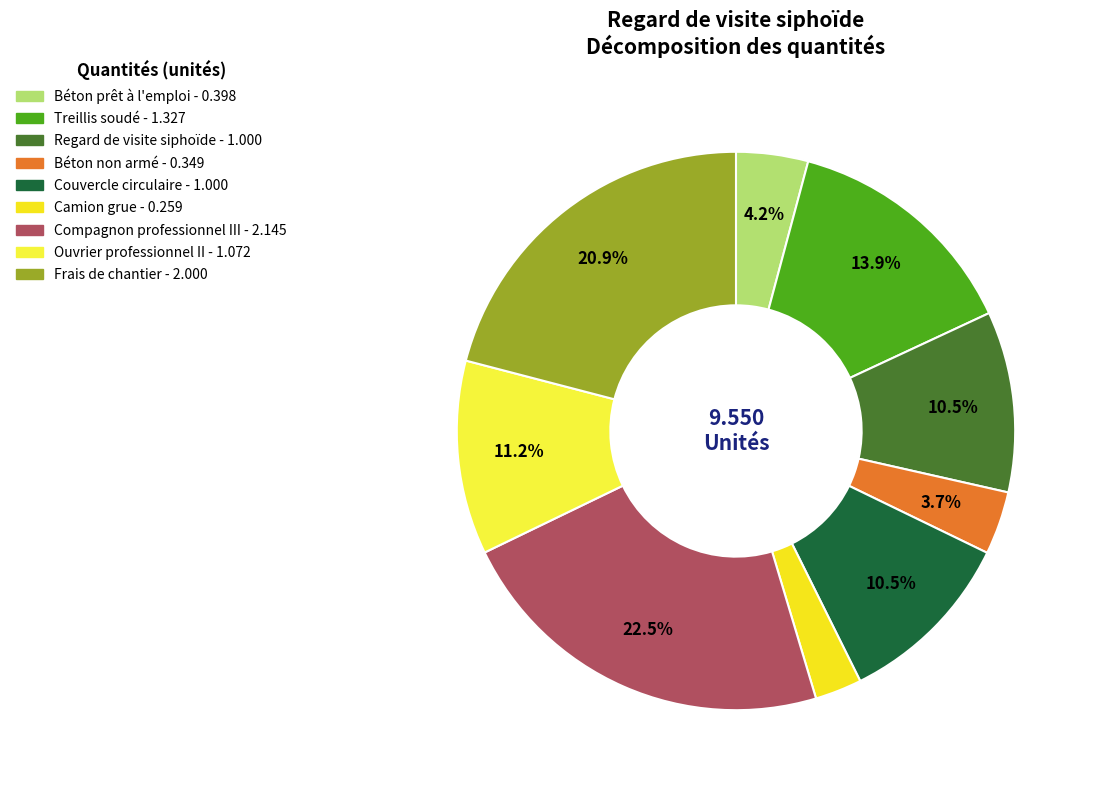

Between Compagnon professionnel III and Ouvrier professionnel II, which is larger?

Compagnon professionnel III